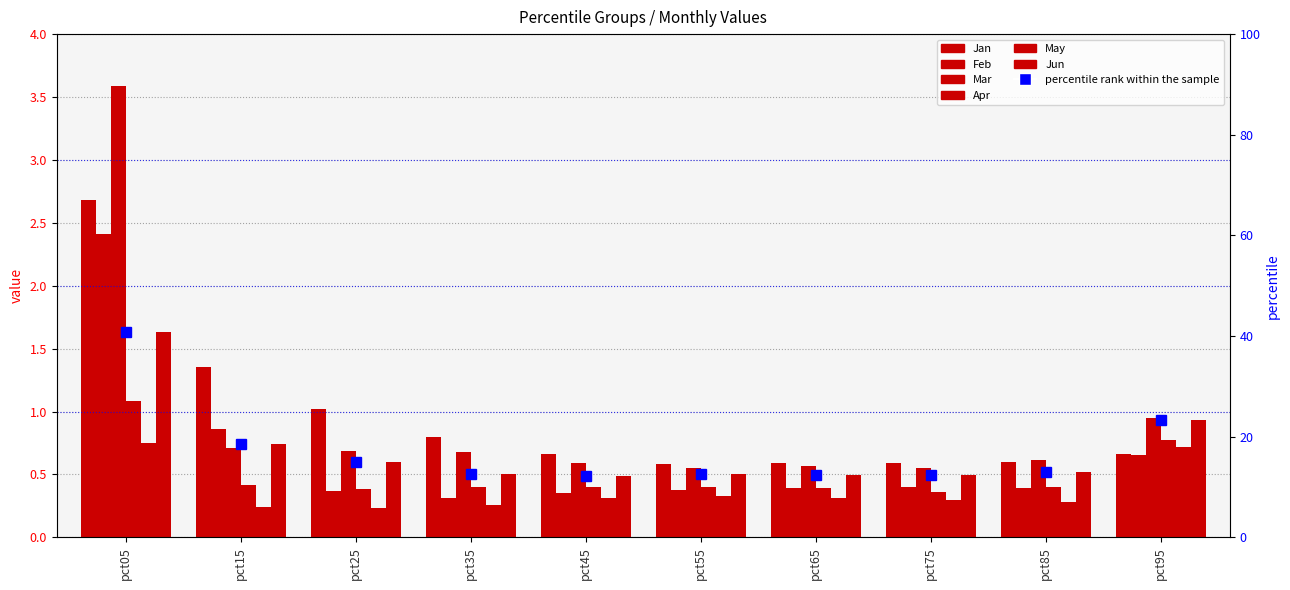

What is the value of the Feb bar at the 3rd from the left?

0.4